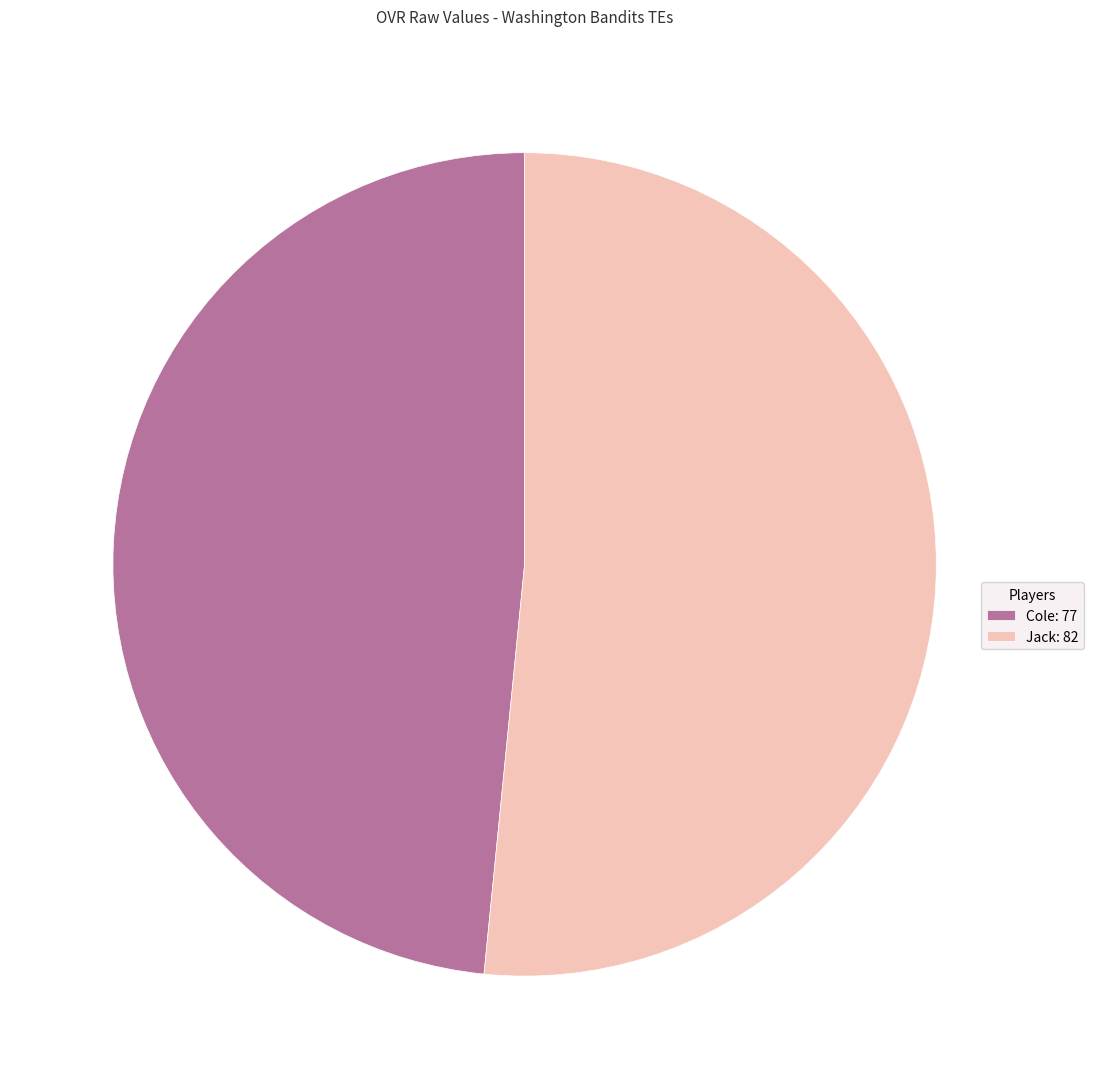

How many slices are in this pie chart?

2